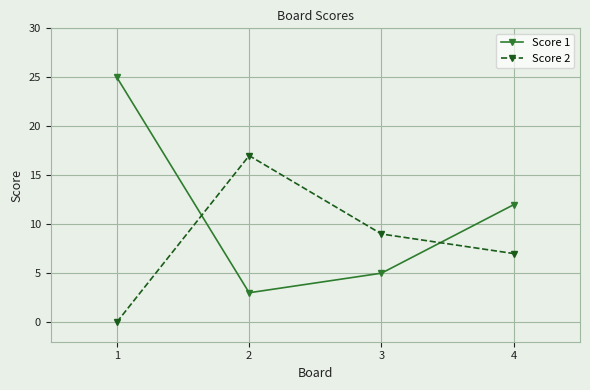

Is it true that Score 1 equals 5 at 3?

True